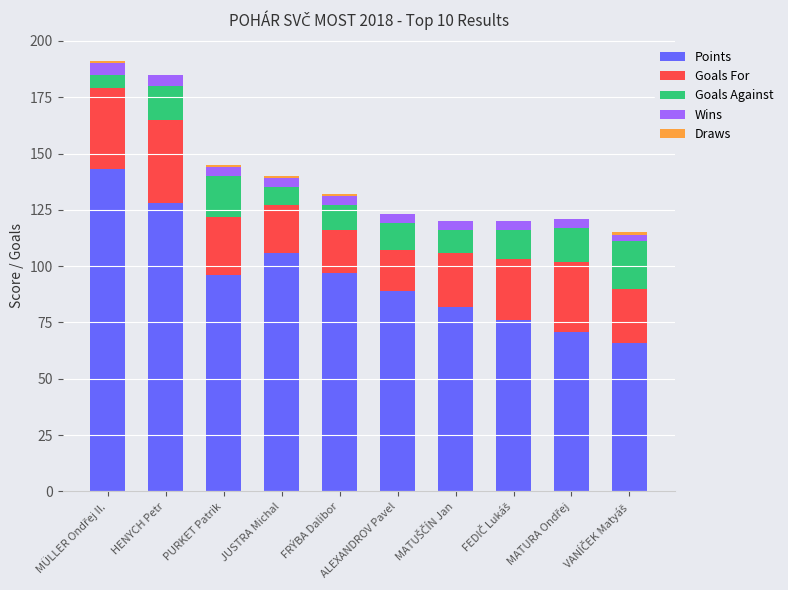

How many distinct data groups are displayed?

5